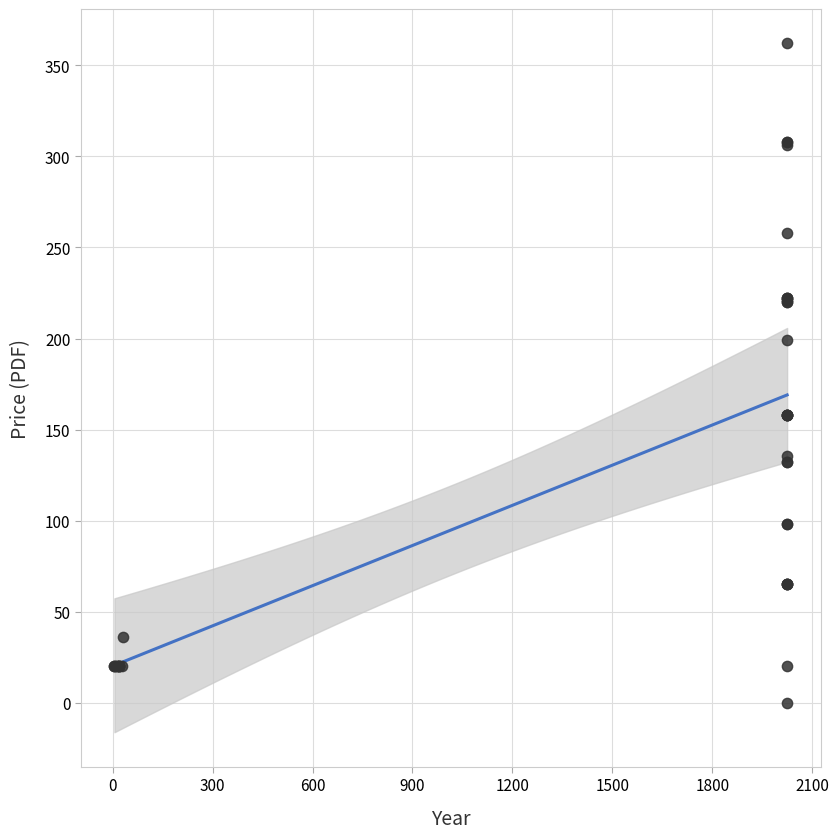

What Y value in the scatter plot is closest to 181?

199.0